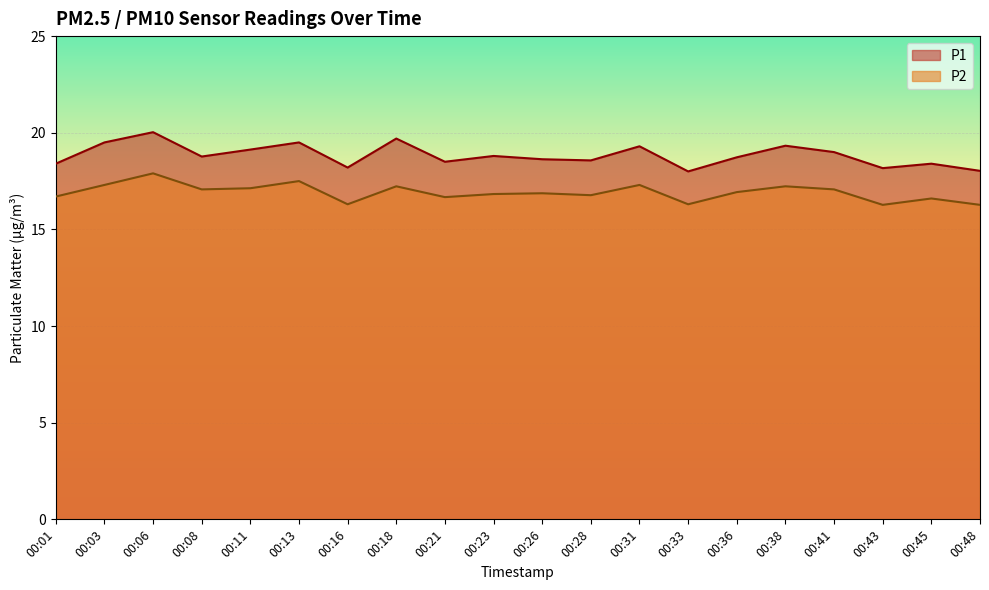

At which label does P1 reach its peak?

00:06